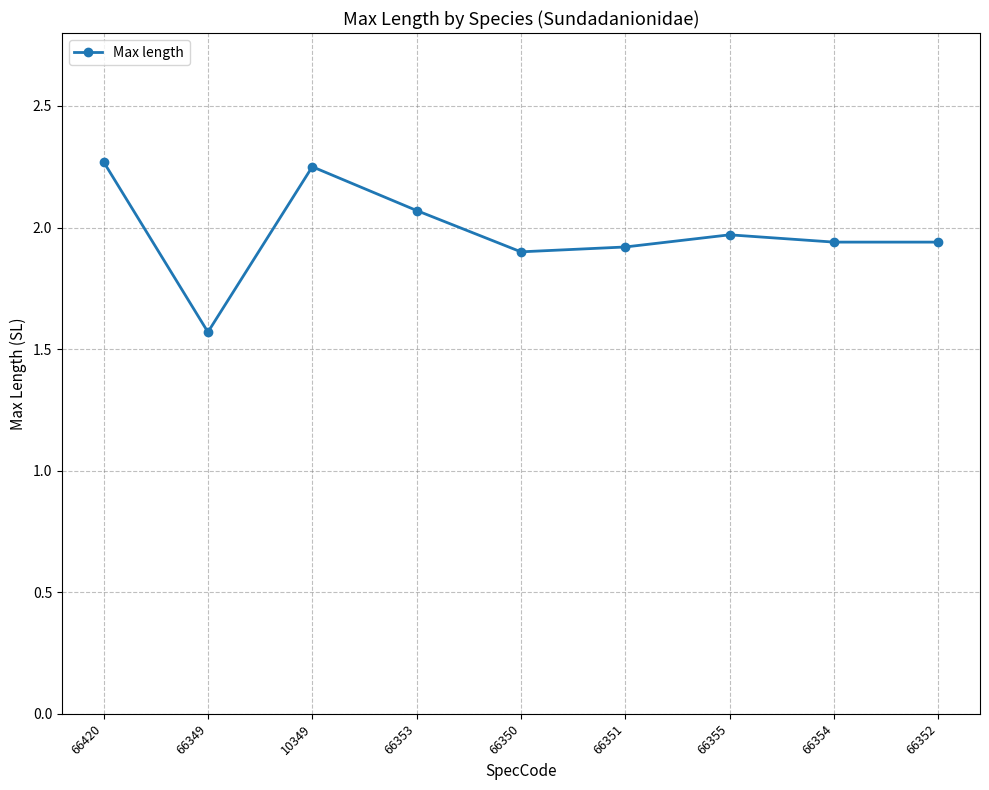

What position from the right is 66355?

3